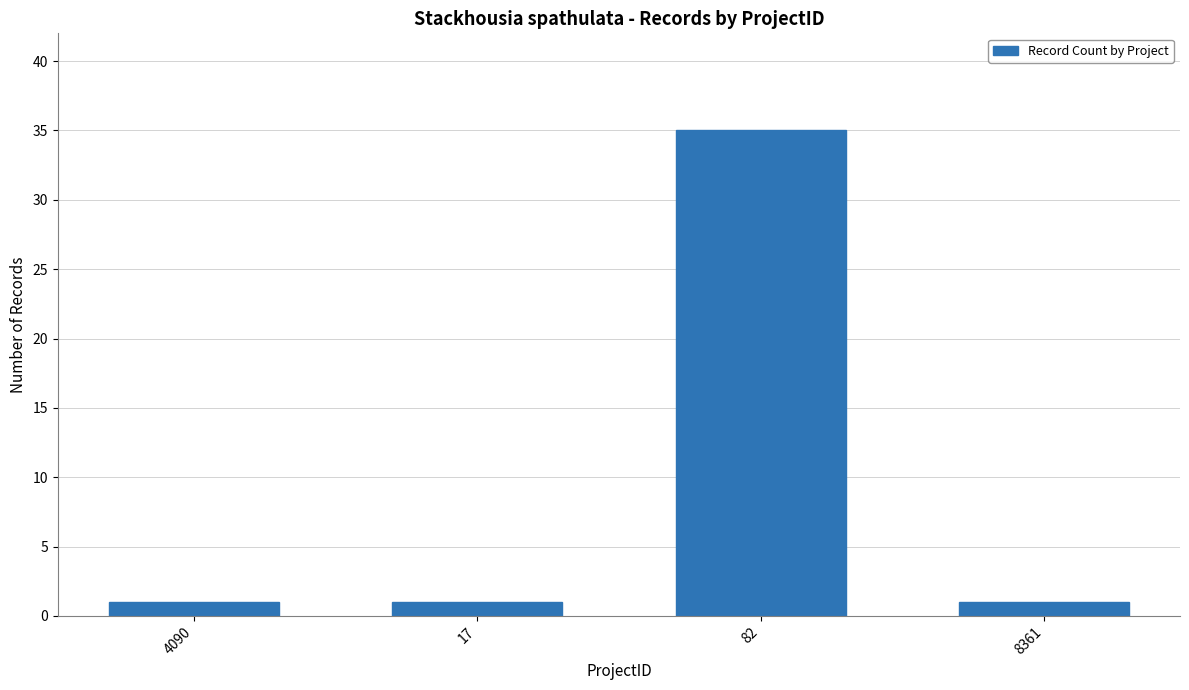

Is it true that the value at 82 is 20?

False